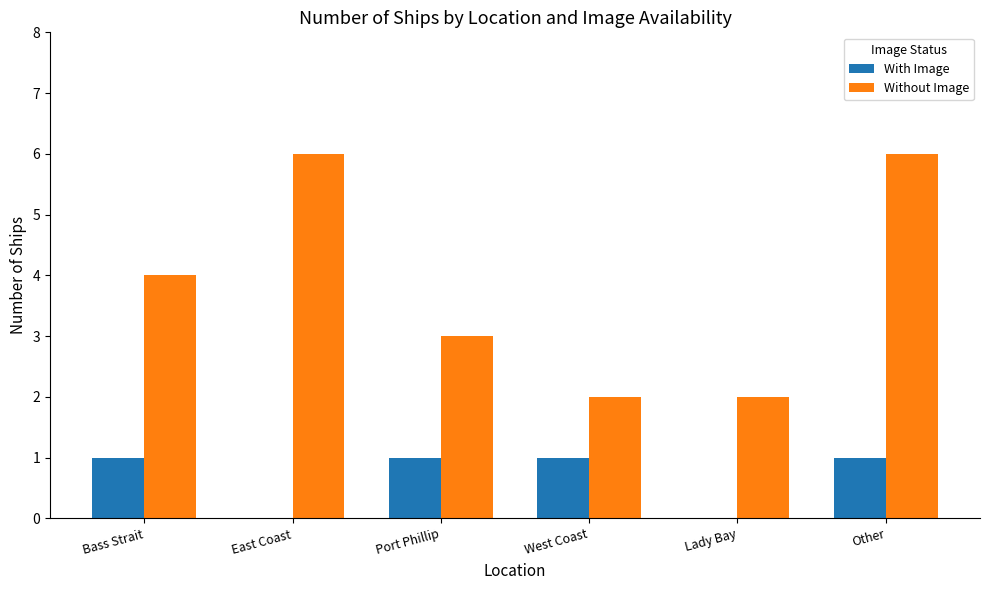

Which series has the widest spread of values?

Without Image